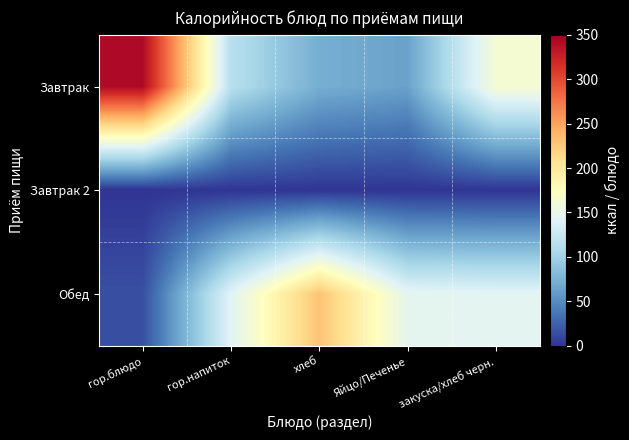

Which series has the largest total across all categories?

Завтрак